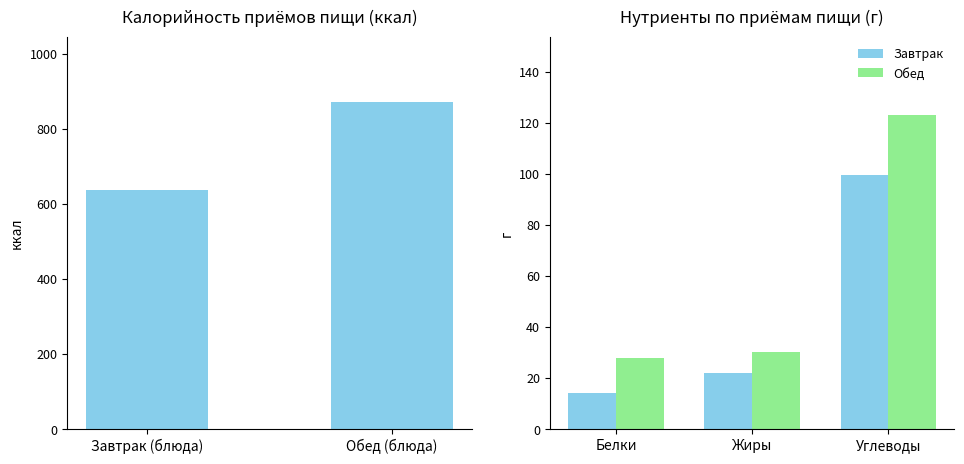

The chart shows a value of 1244.3 at Итого обед. True or false?

False